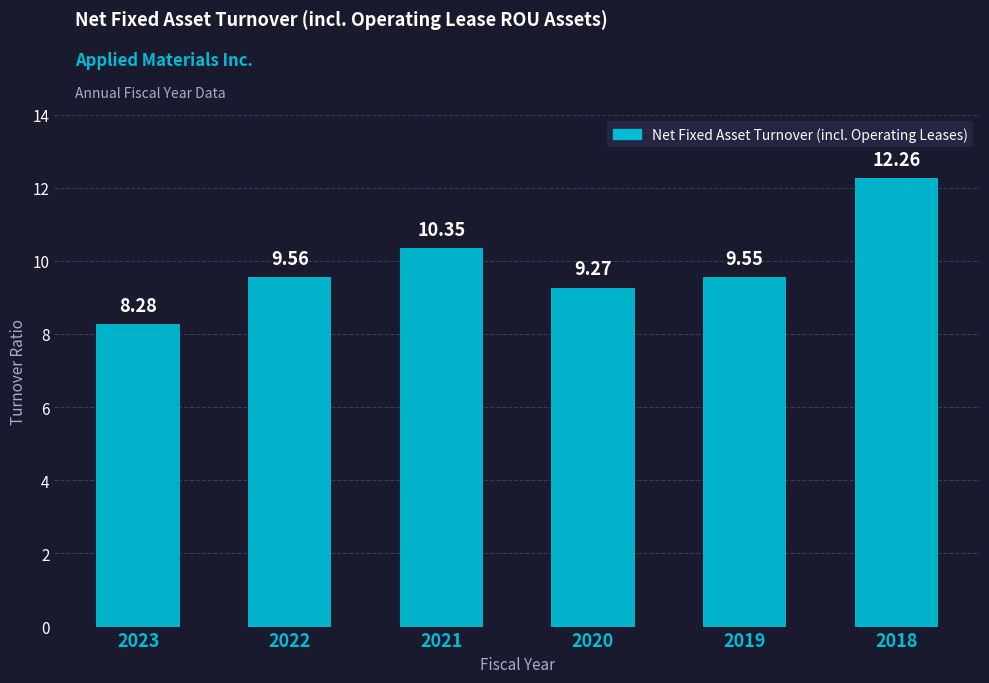

Rank the categories by value from highest to lowest.

2018, 2021, 2022, 2019, 2020, 2023